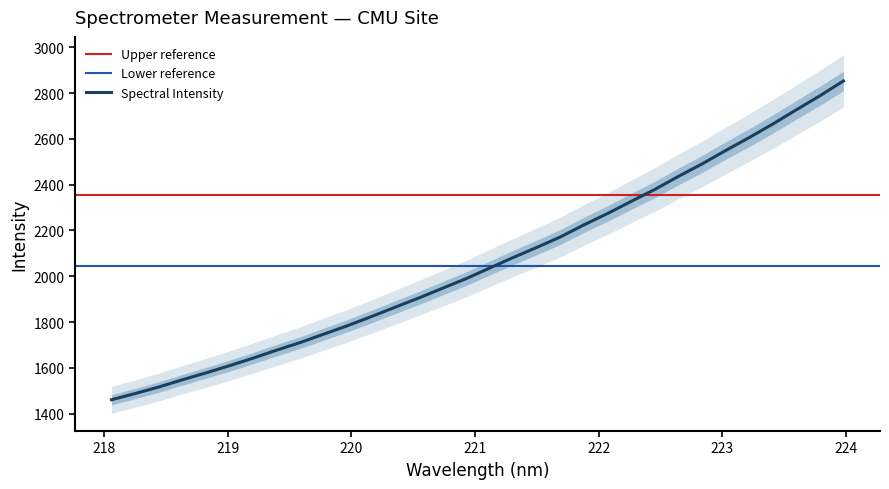

Is it true that the value at 221.6902 is 441.0?

False